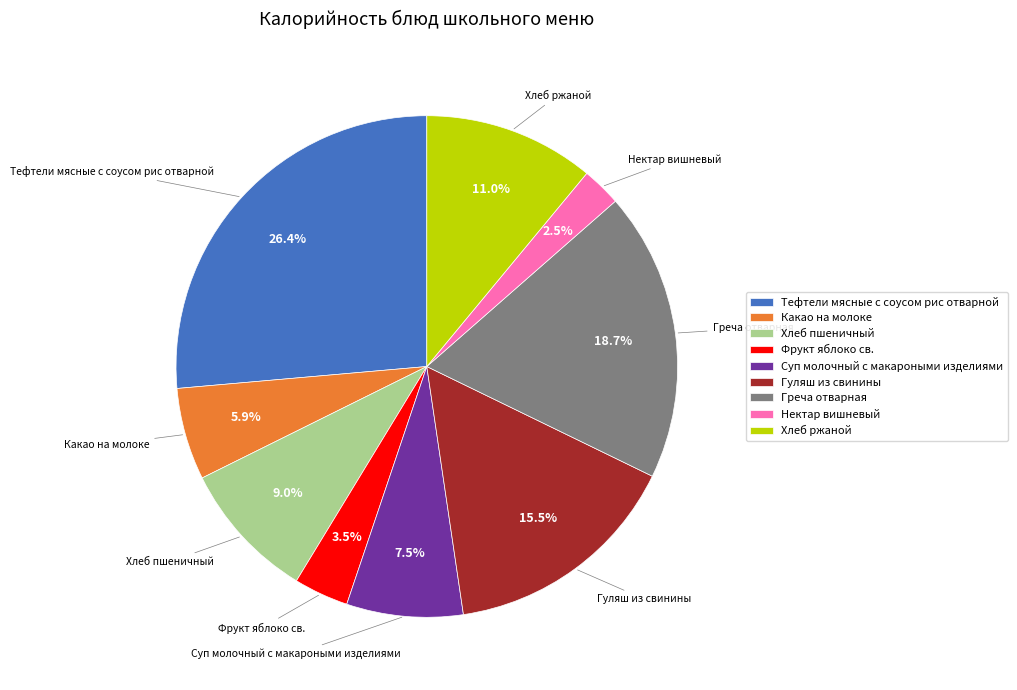

True or false: Какао на молоке accounts for 6% of the total.

True